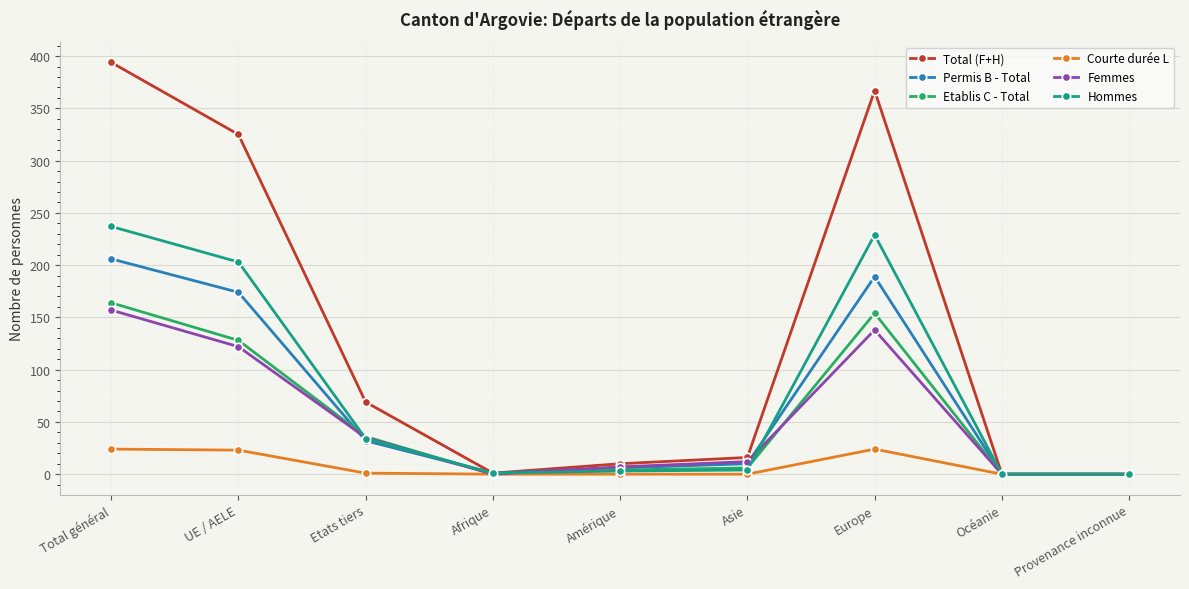

True or false: Permis B - Total has a value of 143 at Total général.

False